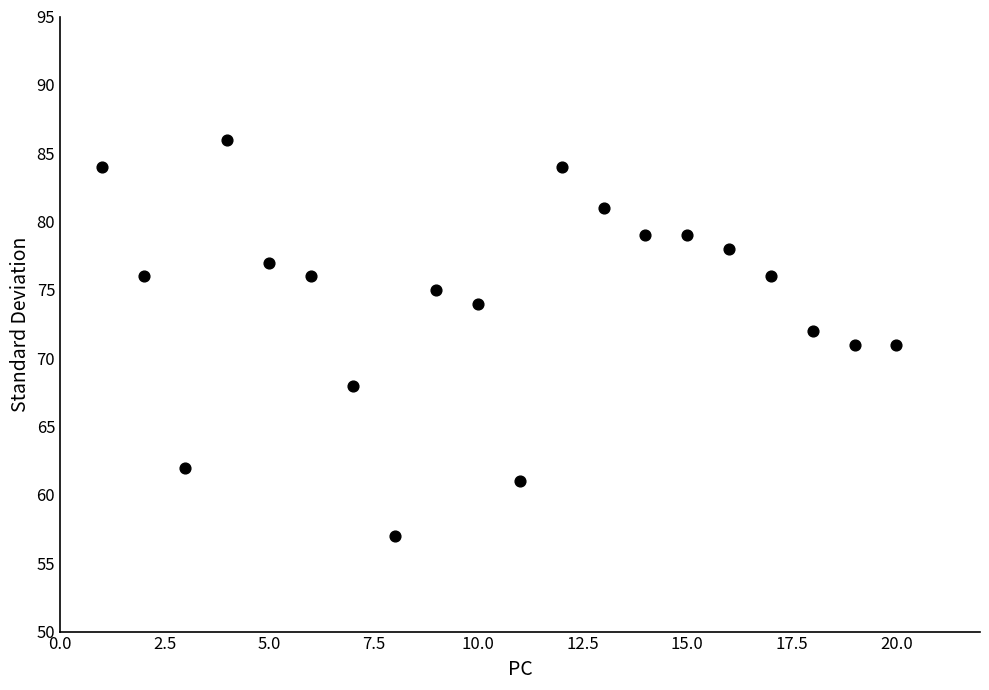

What is the range of X values (max minus min)?

19